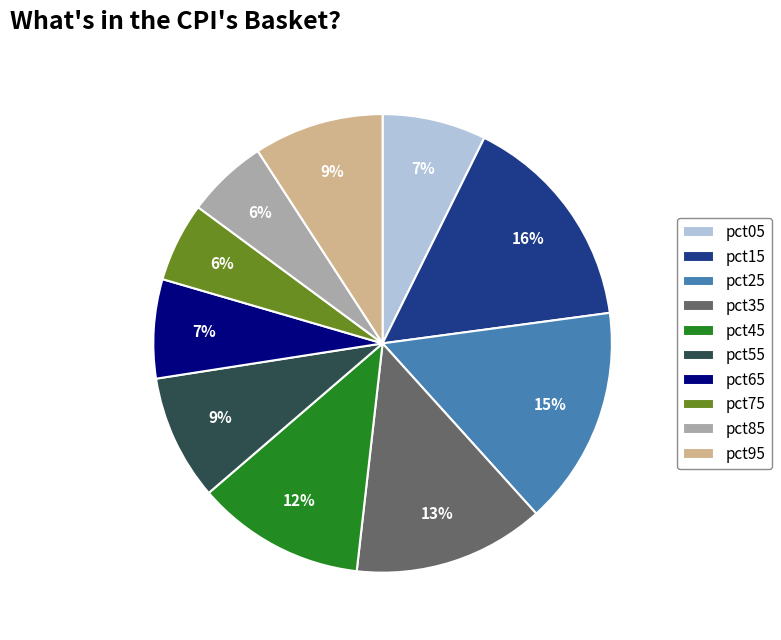

To the nearest percent, what portion does pct75 represent?

6%